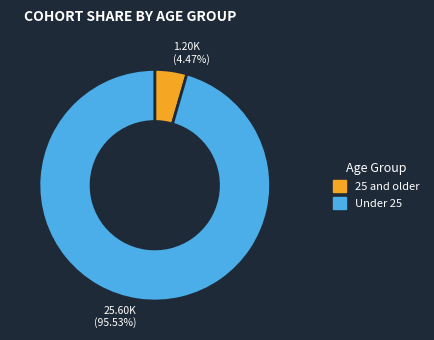

Which slice is the smallest?

25 and older